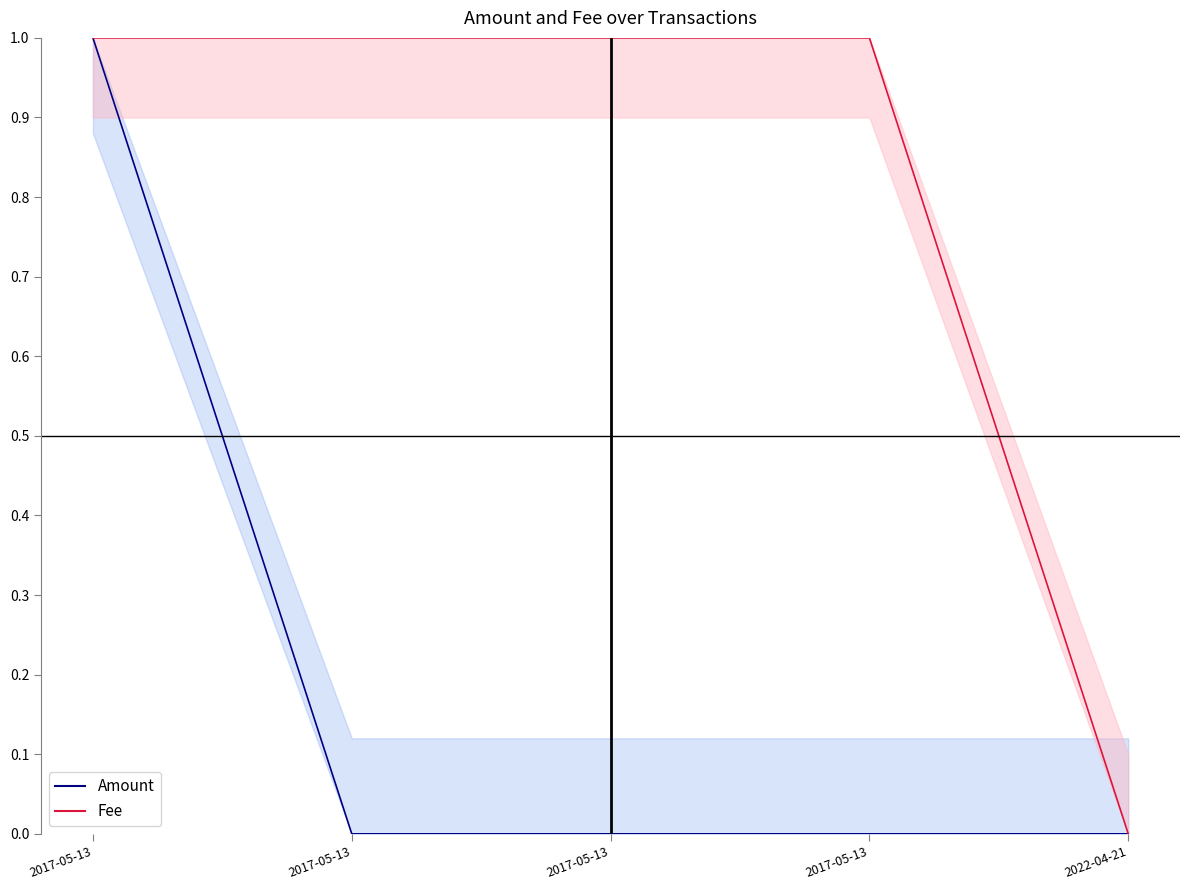

What is the difference between the maximum and second lowest values in the Amount series?

1.0